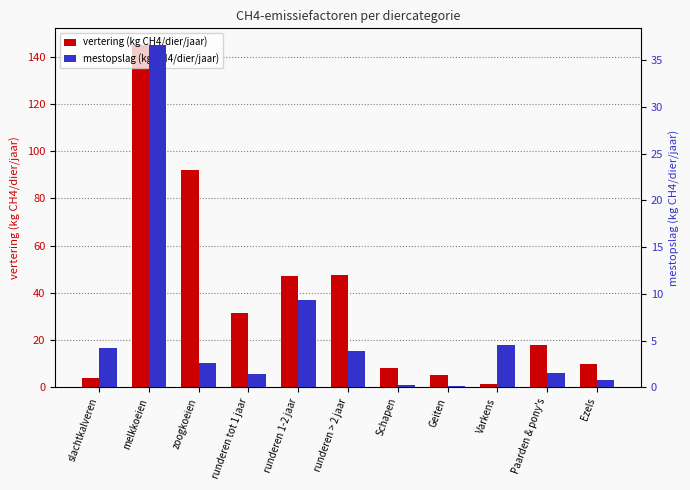

At which category does the chart reach its minimum across all series?

Geiten